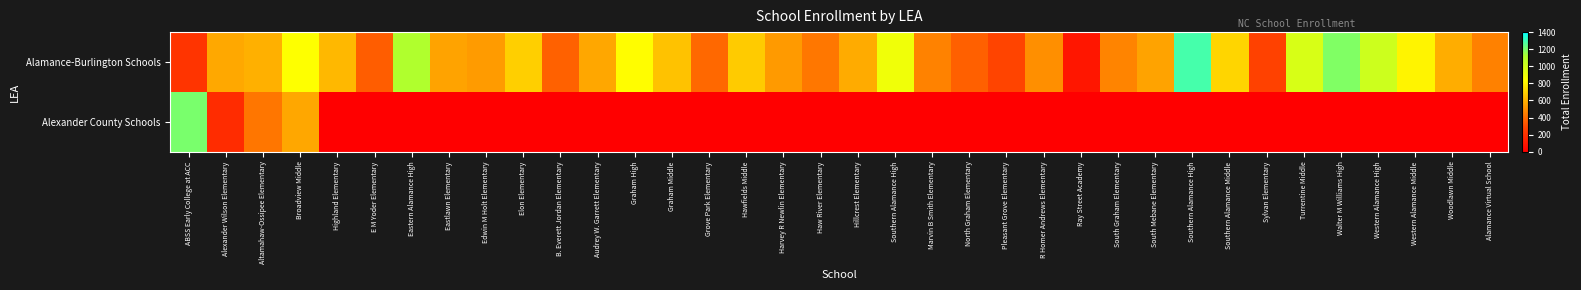

Reading right to left, extract all data points from this chart.

Alamance-Burlington Schools: Alamance Virtual School=458	Woodlawn Middle=587	Western Alamance Middle=809	Western Alamance High=1014	Walter M Williams High=1192	Turrentine Middle=976	Sylvan Elementary=267	Southern Alamance Middle=713	Southern Alamance High=1286	South Mebane Elementary=556	South Graham Elementary=465	Ray Street Academy=93	R Homer Andrews Elementary=500	Pleasant Grove Elementary=279	North Graham Elementary=361	Marvin B Smith Elementary=460	Southern Alamance High=889	Hillcrest Elementary=580	Haw River Elementary=429	Harvey R Newlin Elementary=530	Hawfields Middle=680	Grove Park Elementary=385	Graham Middle=652	Graham High=835	Audrey W. Garrett Elementary=568	B. Everett Jordan Elementary=365	Elon Elementary=693	Edwin M Holt Elementary=533	Eastlawn Elementary=556	Eastern Alamance High=1109	E M Yoder Elementary=350	Highland Elementary=620	Broadview Middle=840	Altamahaw-Ossipee Elementary=595	Alexander Wilson Elementary=570	ABSS Early College at ACC=214
Alexander County Schools: Alamance Virtual School=0	Woodlawn Middle=0	Western Alamance Middle=0	Western Alamance High=0	Walter M Williams High=0	Turrentine Middle=0	Sylvan Elementary=0	Southern Alamance Middle=0	Southern Alamance High=0	South Mebane Elementary=0	South Graham Elementary=0	Ray Street Academy=0	R Homer Andrews Elementary=0	Pleasant Grove Elementary=0	North Graham Elementary=0	Marvin B Smith Elementary=0	Southern Alamance High=0	Hillcrest Elementary=0	Haw River Elementary=0	Harvey R Newlin Elementary=0	Hawfields Middle=0	Grove Park Elementary=0	Graham Middle=0	Graham High=0	Audrey W. Garrett Elementary=0	B. Everett Jordan Elementary=0	Elon Elementary=0	Edwin M Holt Elementary=0	Eastlawn Elementary=0	Eastern Alamance High=0	E M Yoder Elementary=0	Highland Elementary=0	Broadview Middle=568	Altamahaw-Ossipee Elementary=426	Alexander Wilson Elementary=183	ABSS Early College at ACC=1203